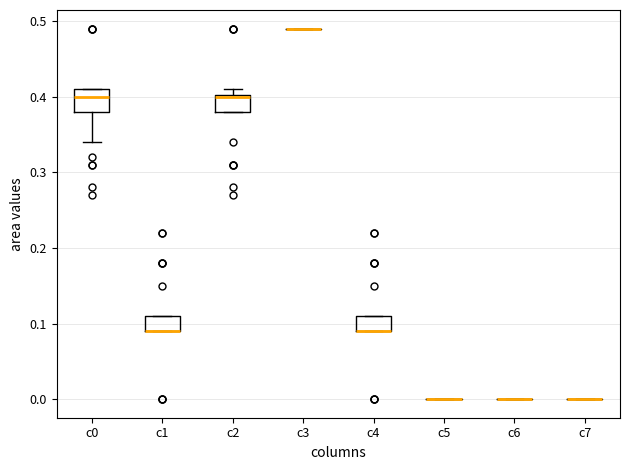

Reading left to right, read every box against the y-axis: the position of its median line, the range the box covers, and the ends of its whiskers. The values are not printed on the chart, so give them approximately, as read against the axis.

c0: median 0.40, box 0.38 to 0.41, whiskers 0.34 to 0.41
c1: median 0.09 (drawn on the box's lower edge), box 0.09 to 0.11, whiskers 0.09 to 0.11
c2: median 0.40, box 0.38 to 0.40, whiskers 0.38 to 0.41
c3: box collapsed to a line at 0.49, whiskers 0.49 to 0.49
c4: median 0.09 (drawn on the box's lower edge), box 0.09 to 0.11, whiskers 0.09 to 0.11
c5: box collapsed to a line at 0.00, whiskers 0.00 to 0.00
c6: box collapsed to a line at 0.00, whiskers 0.00 to 0.00
c7: box collapsed to a line at 0.00, whiskers 0.00 to 0.00